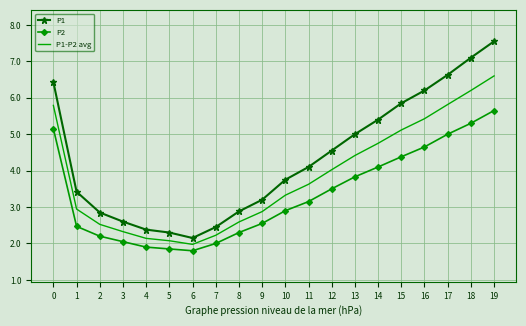

What is the difference between the maximum and minimum values in the P1 series?

5.4